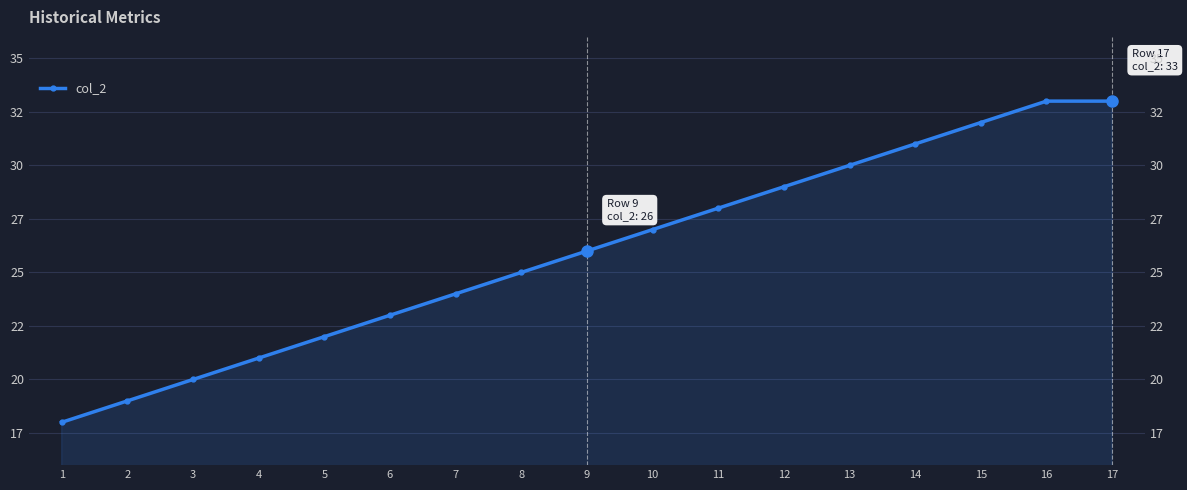

What is the change in value from 5 to 12?

+7